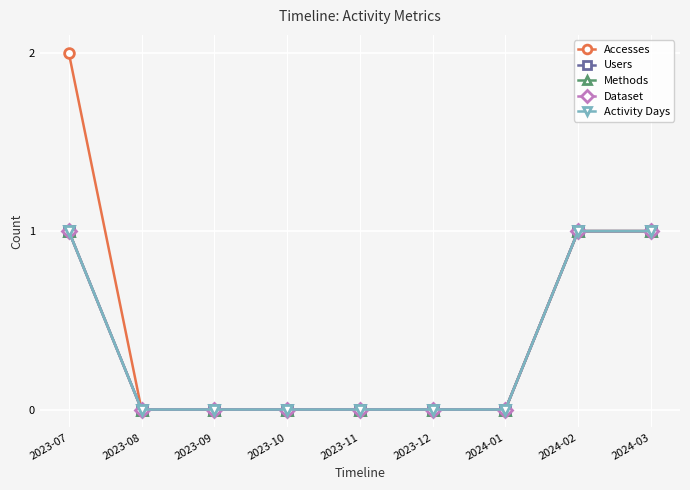

Does the chart have visible grid lines?

Yes